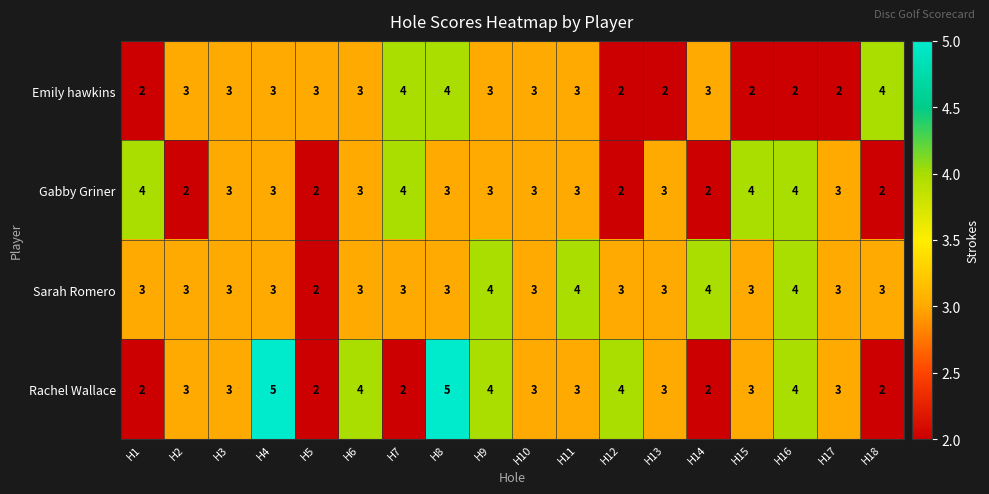

What is the sum of all Emily hawkins values?

51